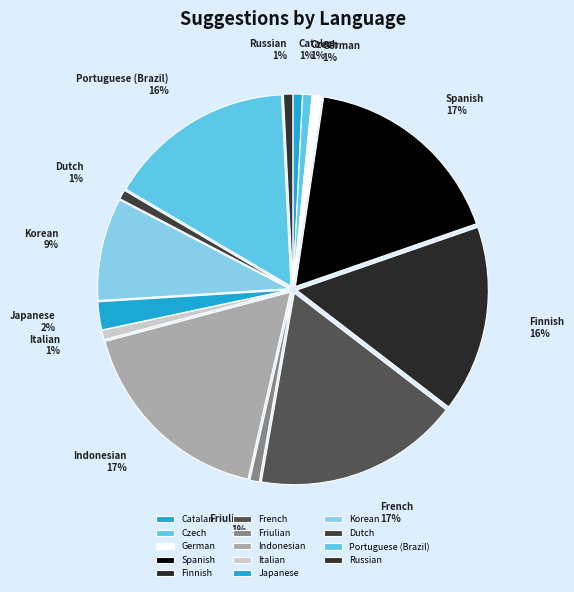

Is there a majority slice in this chart?

No